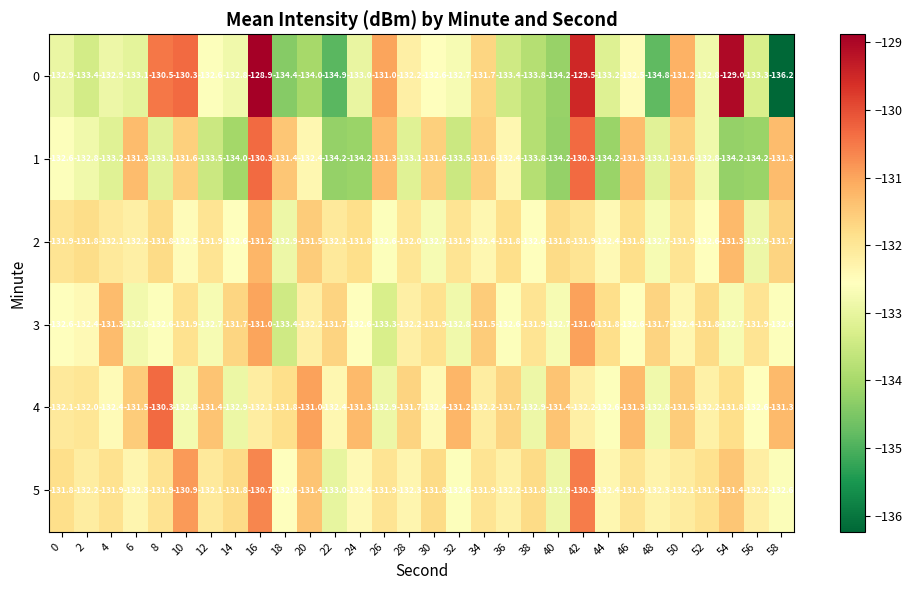

True or false: 3 has a value of -132.4 at 2.

True